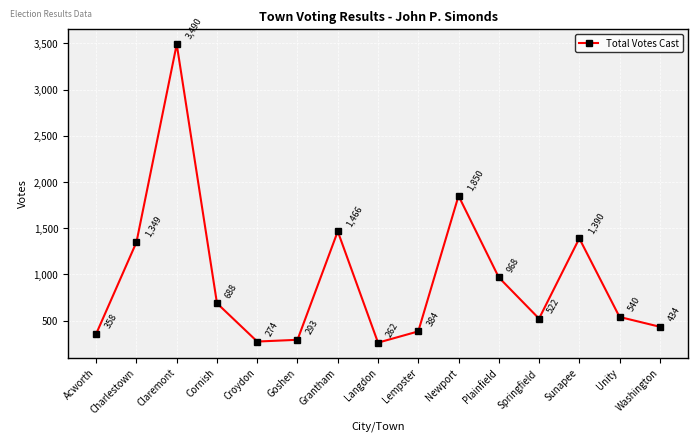

What is the difference between the values at Plainfield and Croydon?

694